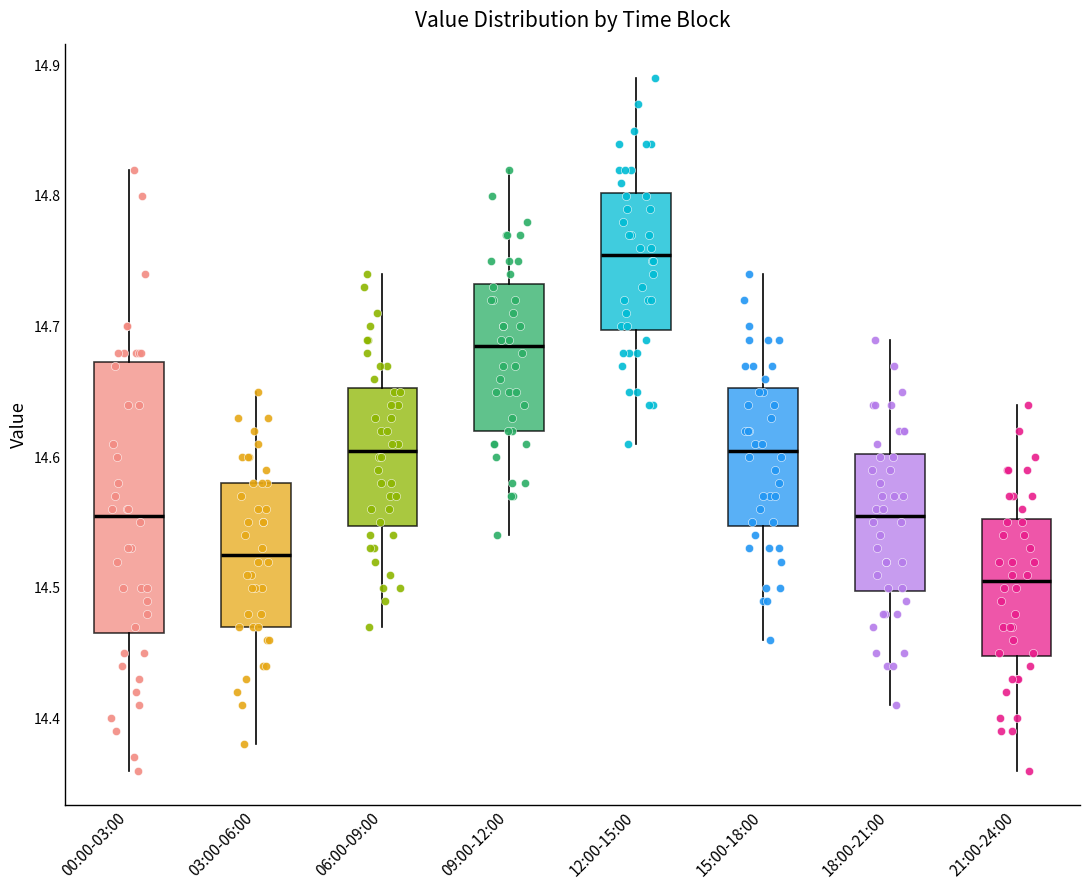

Where is the upper edge of the box for 15:00-18:00 on the y-axis? The values are not printed on the chart, so give them approximately, as read against the axis.

14.65